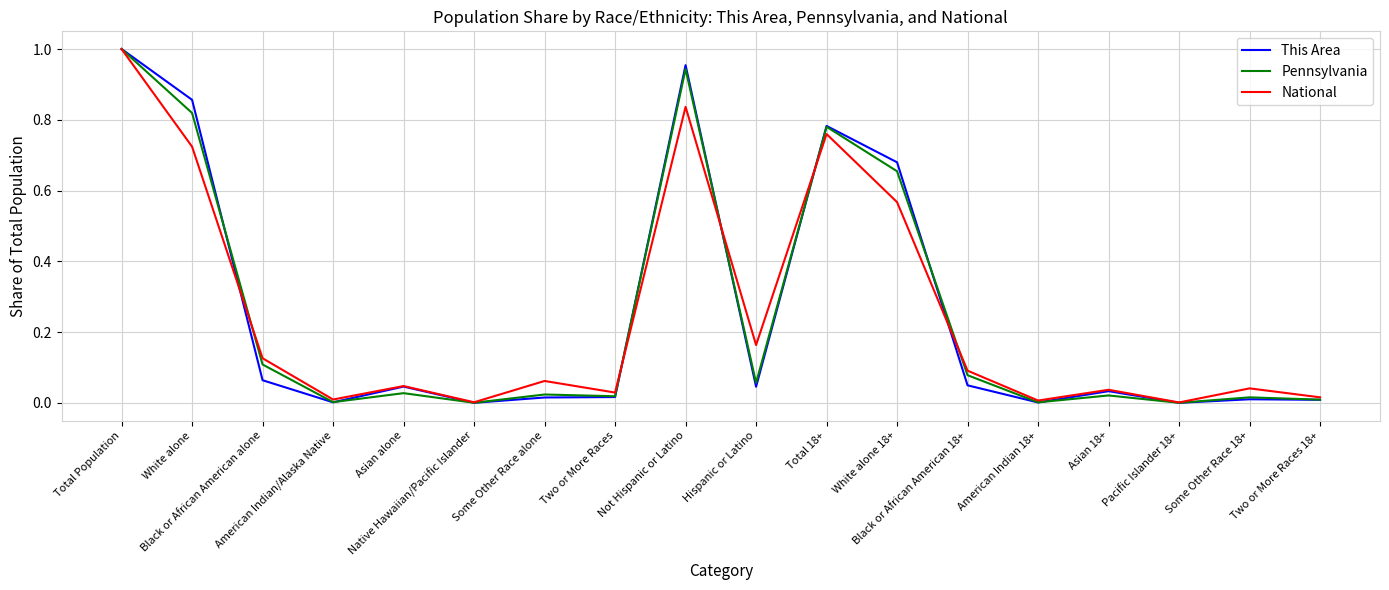

Which series has the widest spread of values?

This Area